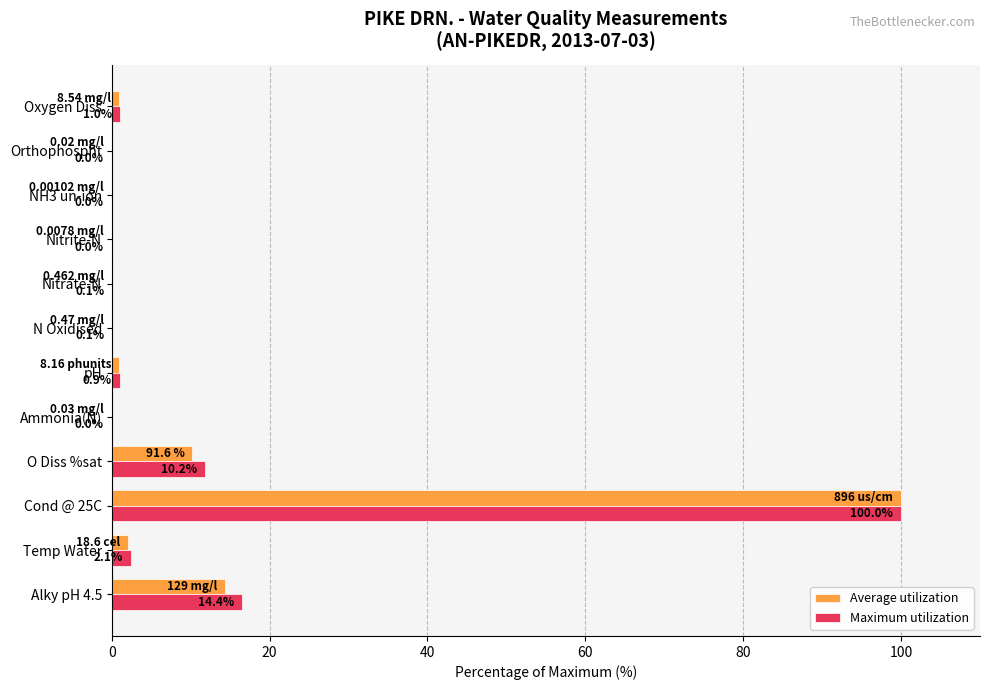

Between Temp Water and NH3 un-ion, which series saw the biggest shift?

Maximum utilization